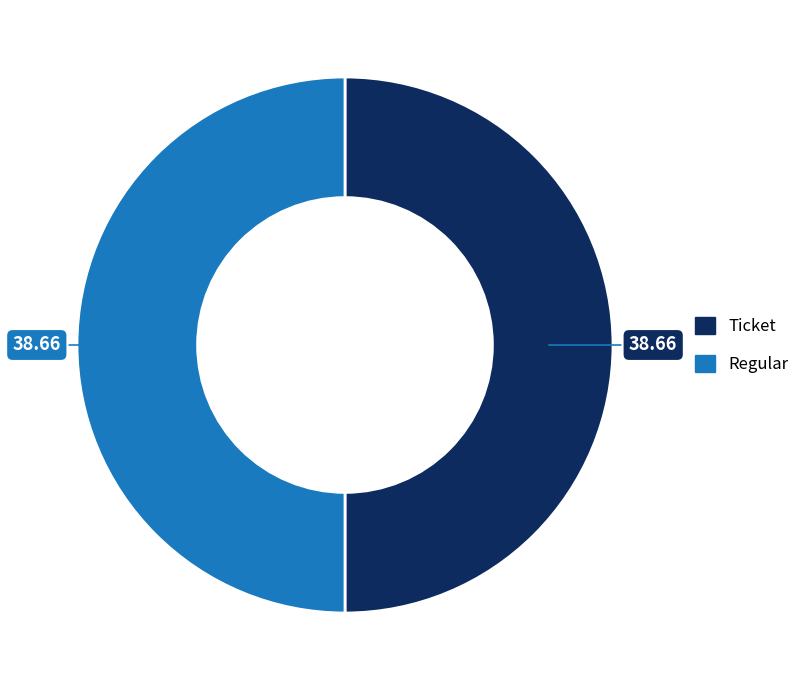

What is the ratio of the value at Regular to the value at Ticket?

1.0